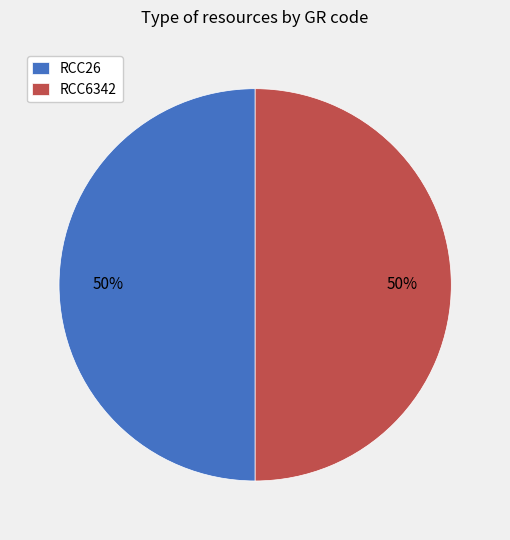

To the nearest percent, what portion does RCC26 represent?

50%